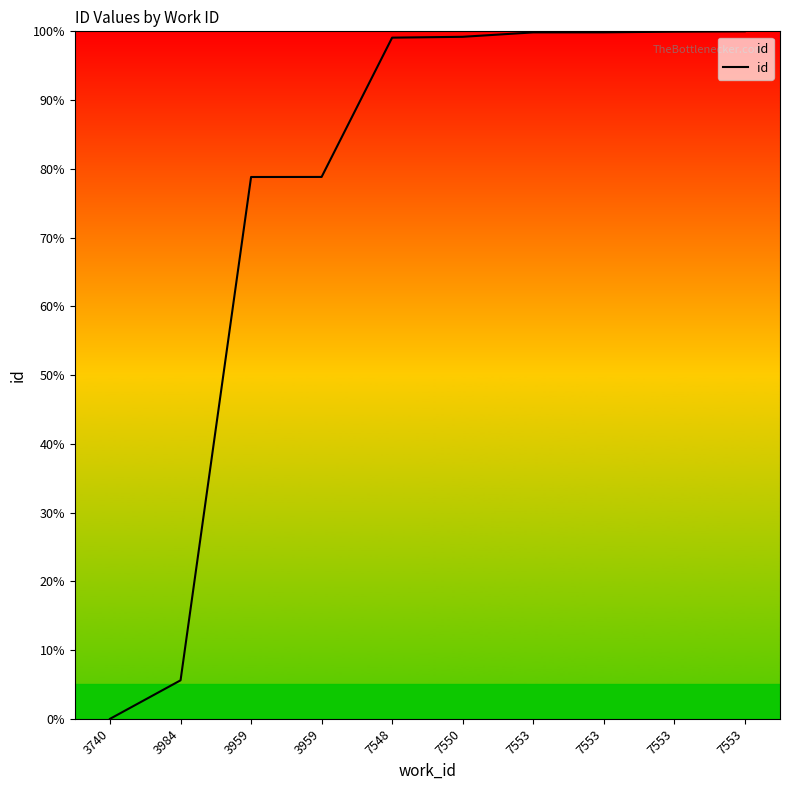

Reading left to right, transcribe all the data shown in this chart.

0.0	5.6	78.8	78.8	99.1	99.2	99.8	99.9	100.0	100.0